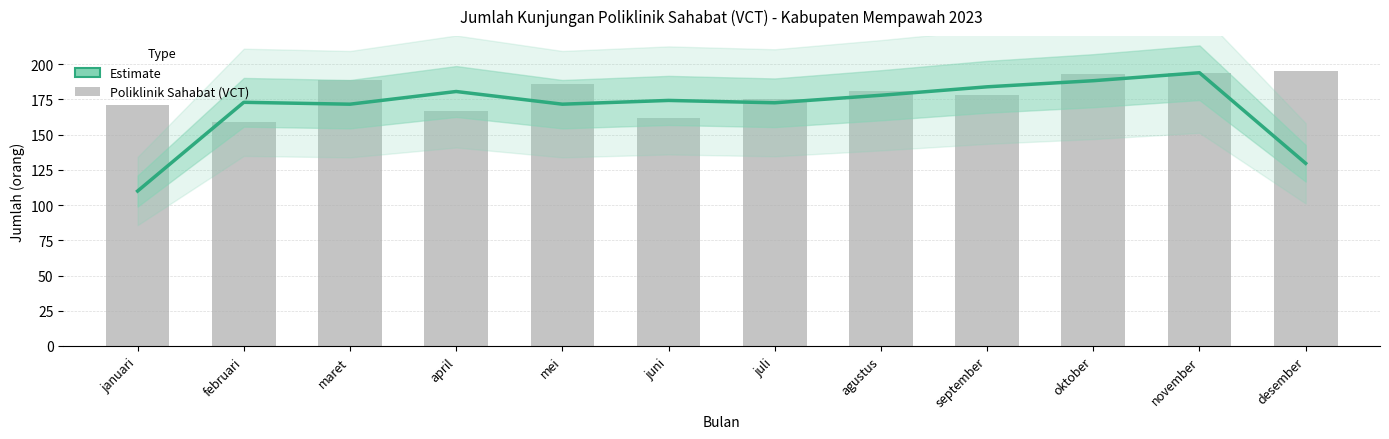

Rank the series by their maximum value, from lowest to highest.

Estimate, Poliklinik Sahabat (VCT)